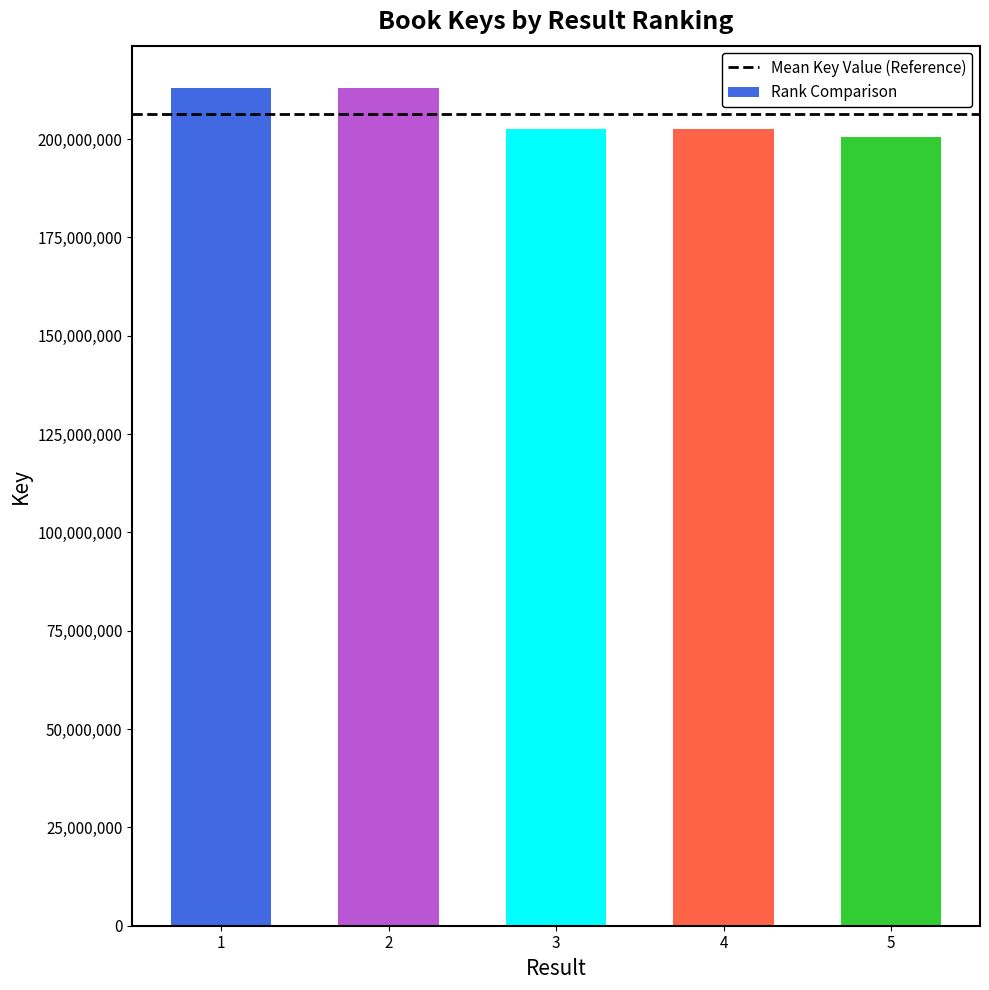

The value at 5 is 299342933. True or false?

False